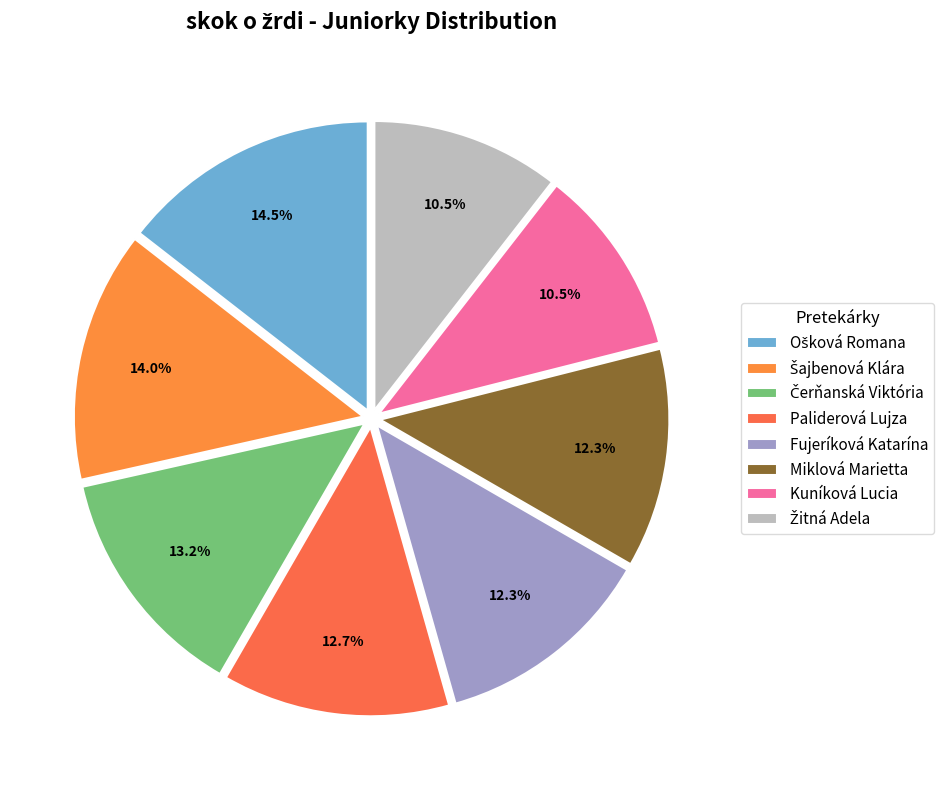

What percentage do Fujeríková Katarína and Ošková Romana together represent?

26.8%